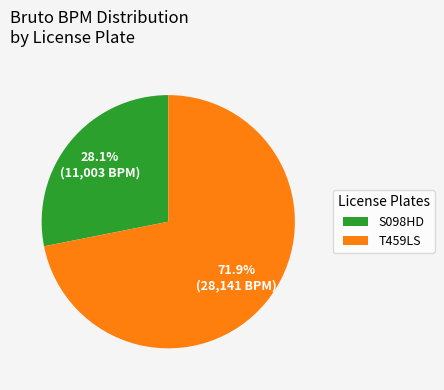

Which category has the biggest portion of the pie?

T459LS